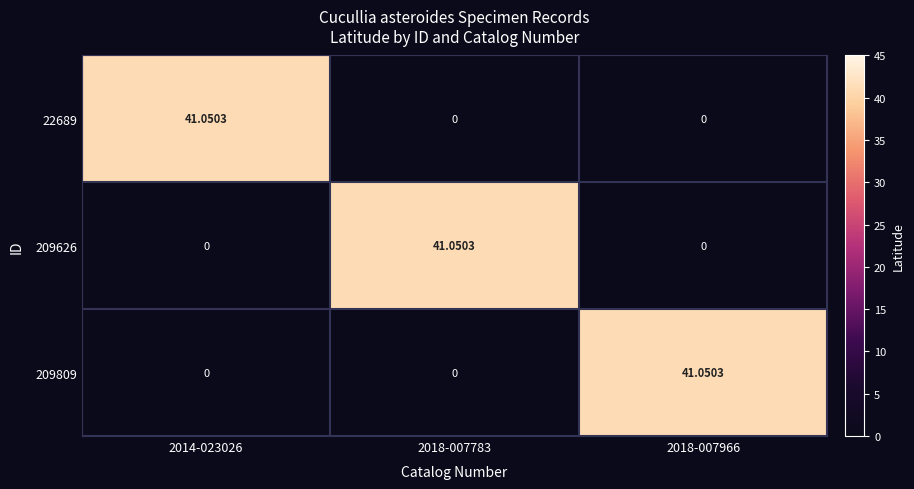

At which category does the chart reach its minimum across all series?

2018-007783